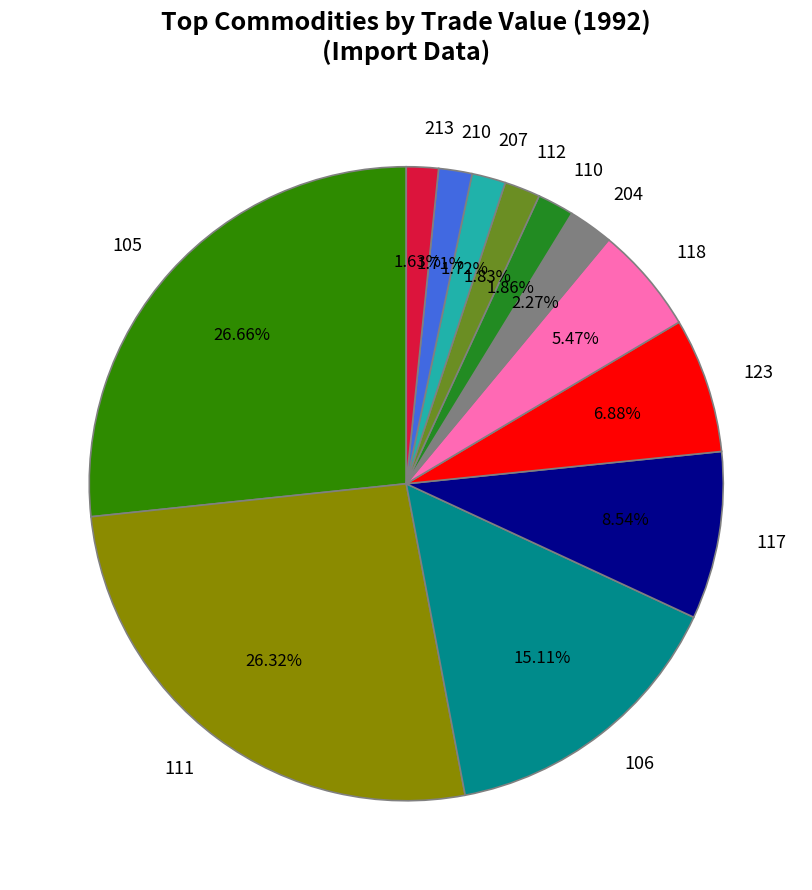

Count the number of slices in the pie.

12